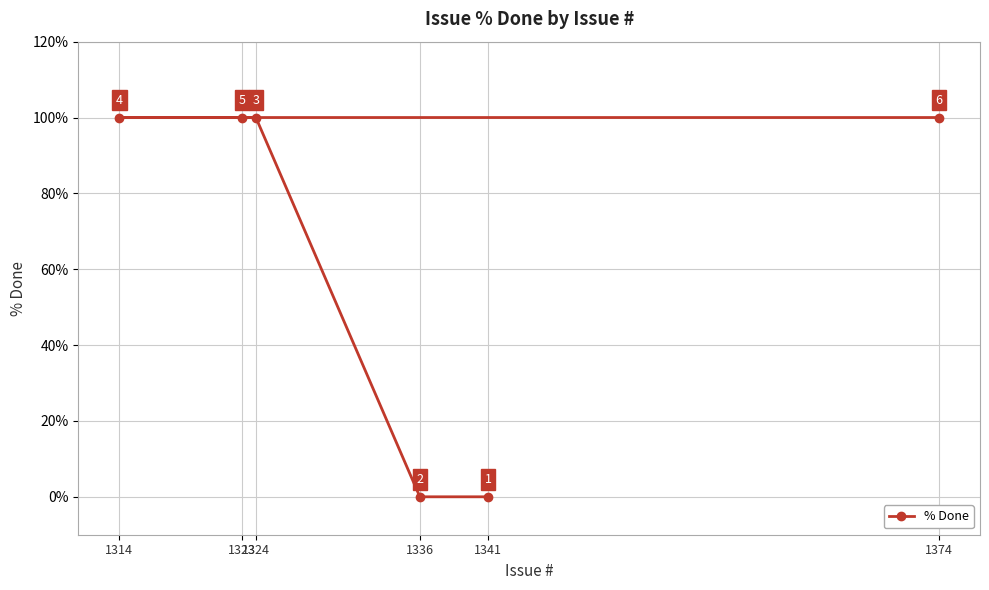

What is the average value?

67